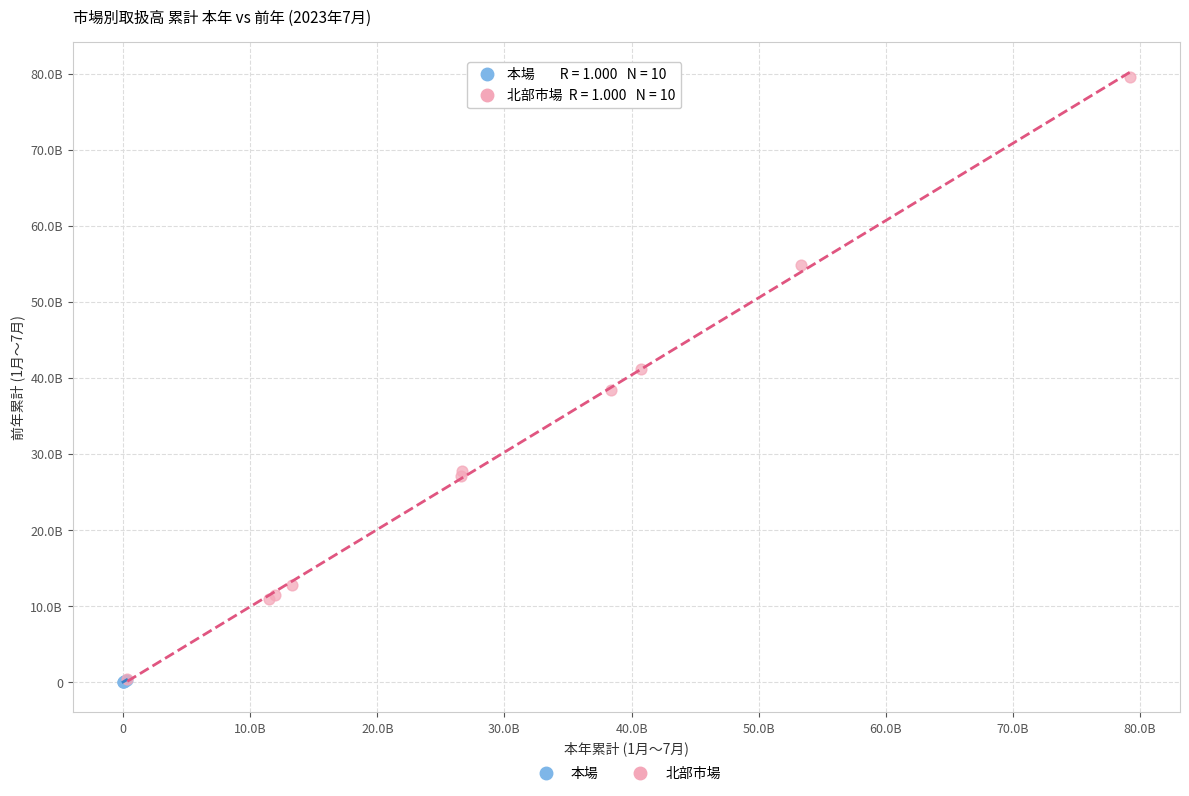

Which series contains the highest Y value?

北部市場